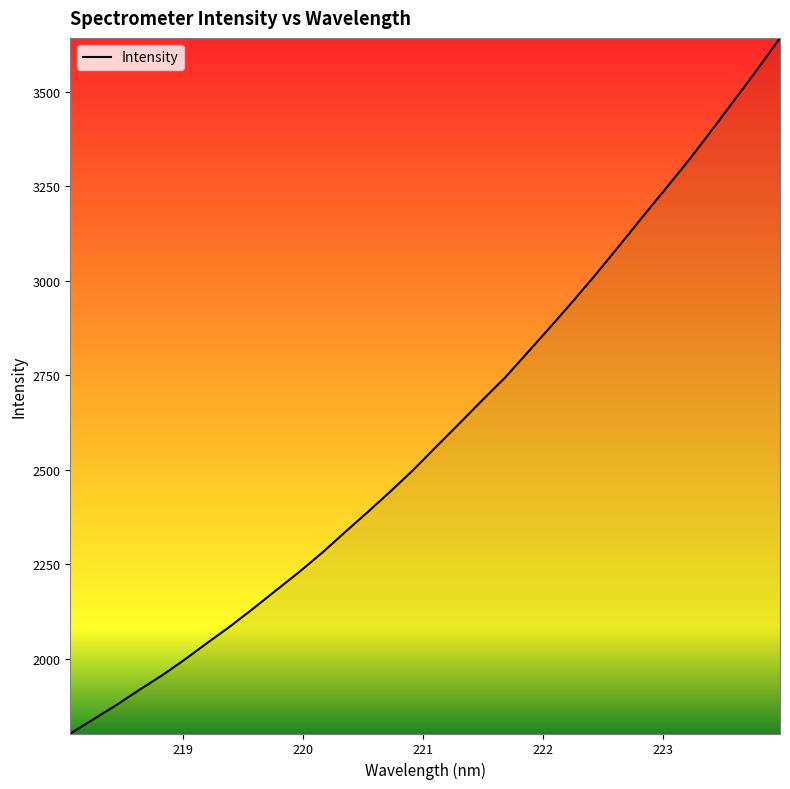

What is the maximum value shown in the chart?

3642.4